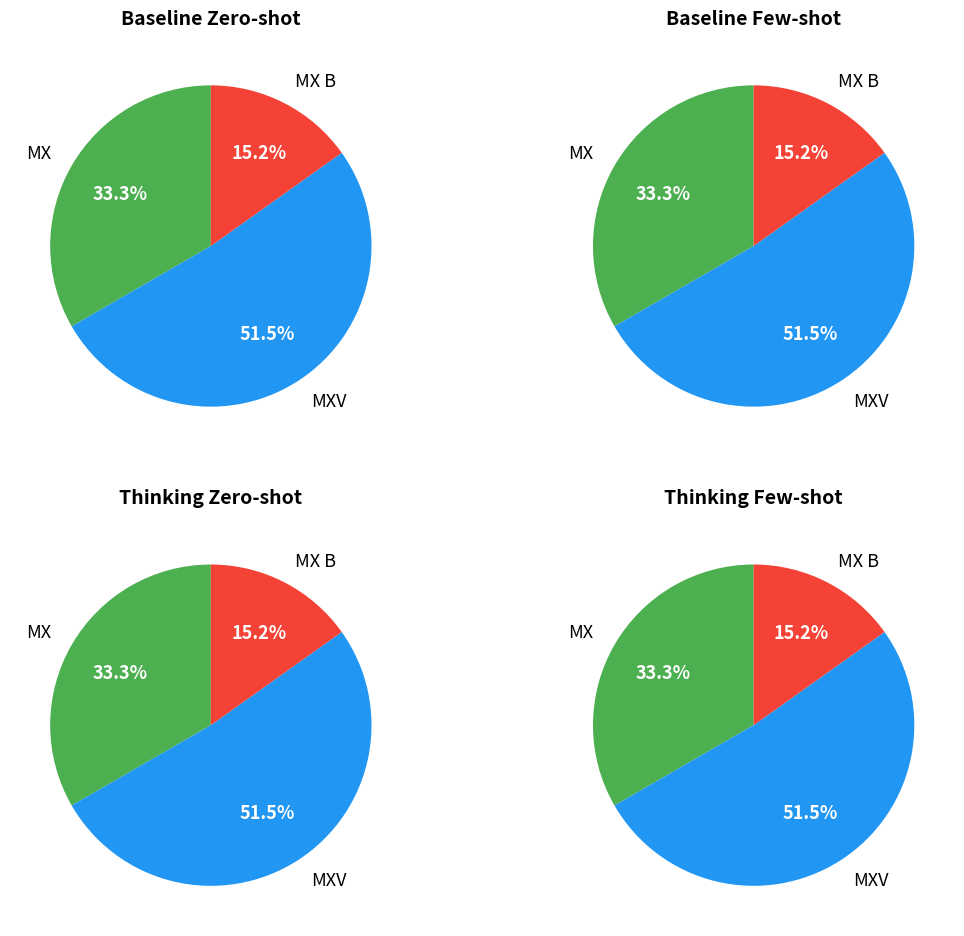

What is the ratio of the value at .MX to the value at .MX B?

2.2